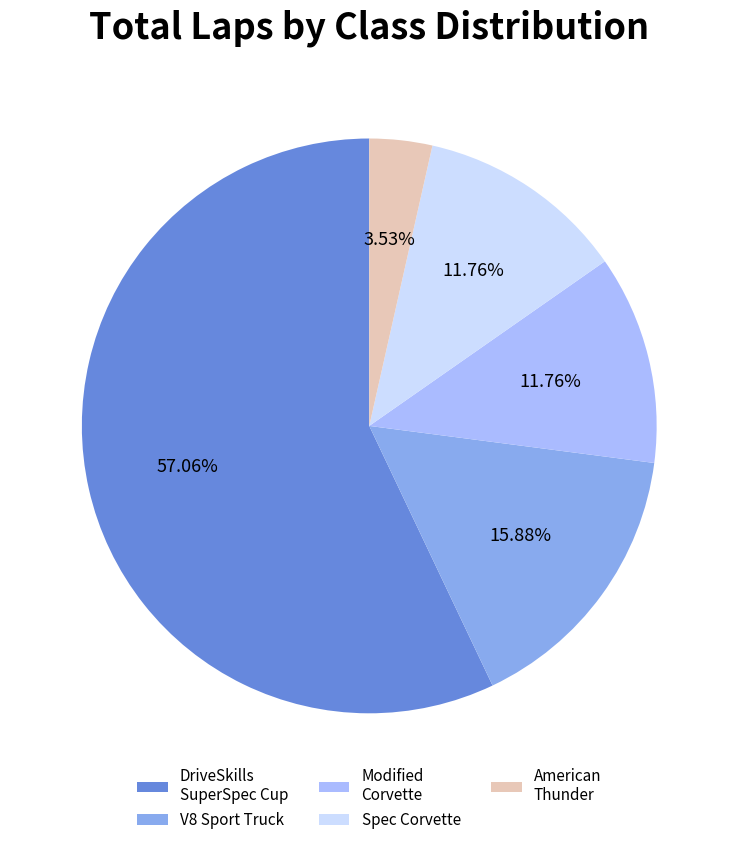

The DriveSkills SuperSpec Cup slice represents 11% of the pie. True or false?

False